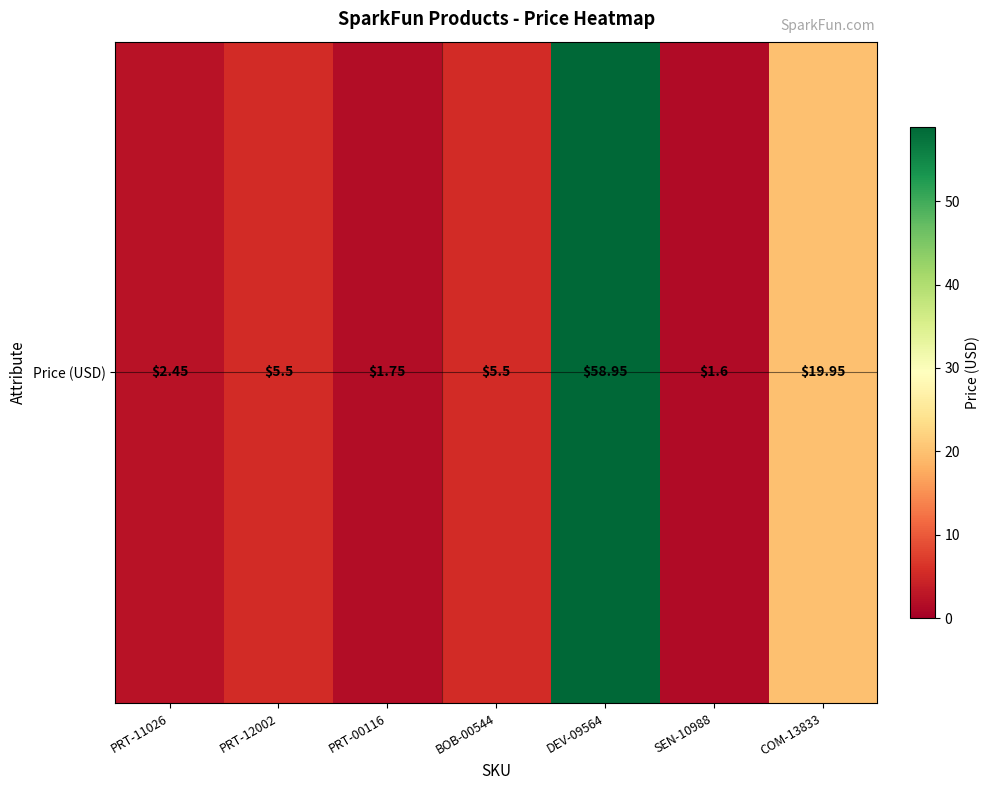

At which category does the chart reach its peak across all series?

DEV-09564